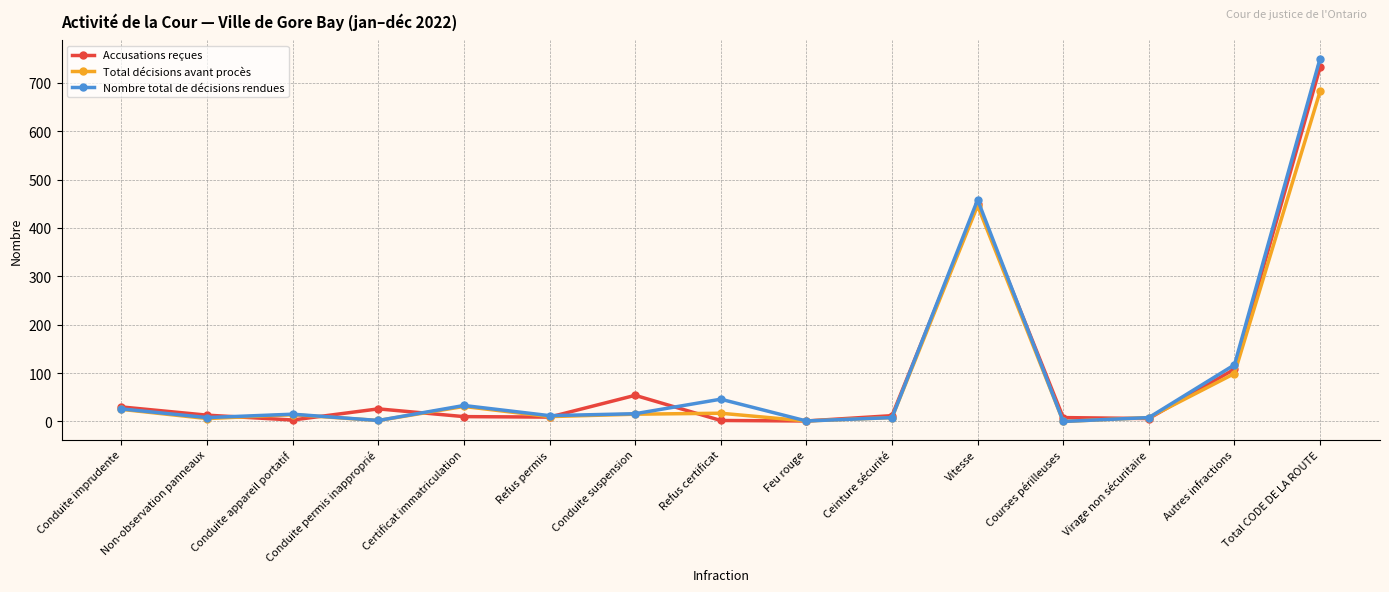

At which category is the sum across all series the highest?

Total CODE DE LA ROUTE